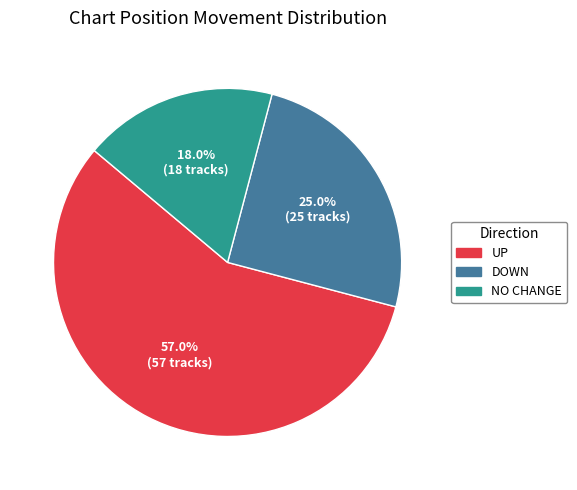

Does any single category account for the majority?

Yes